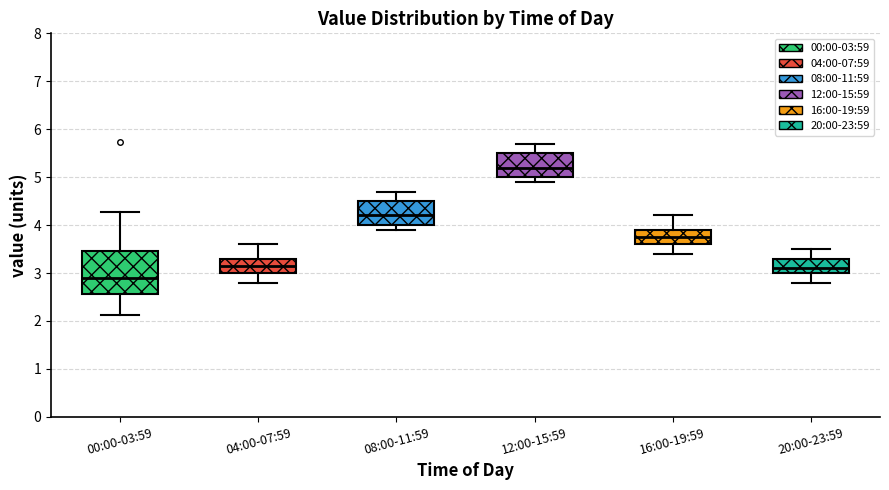

Reading left to right, read every box against the y-axis: the position of its median line, the range the box covers, and the ends of its whiskers. The values are not printed on the chart, so give them approximately, as read against the axis.

00:00-03:59: median 2.9, box 2.6 to 3.5, whiskers 2.1 to 4.3
04:00-07:59: median 3.2, box 3.0 to 3.3, whiskers 2.8 to 3.6
08:00-11:59: median 4.2, box 4.0 to 4.5, whiskers 3.9 to 4.7
12:00-15:59: median 5.2, box 5.0 to 5.5, whiskers 4.9 to 5.7
16:00-19:59: median 3.8, box 3.6 to 3.9, whiskers 3.4 to 4.2
20:00-23:59: median 3.1, box 3.0 to 3.3, whiskers 2.8 to 3.5